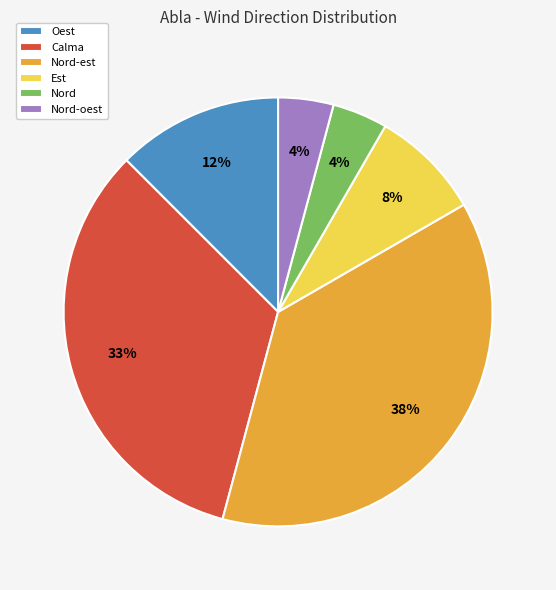

How many segments does this pie chart have?

6